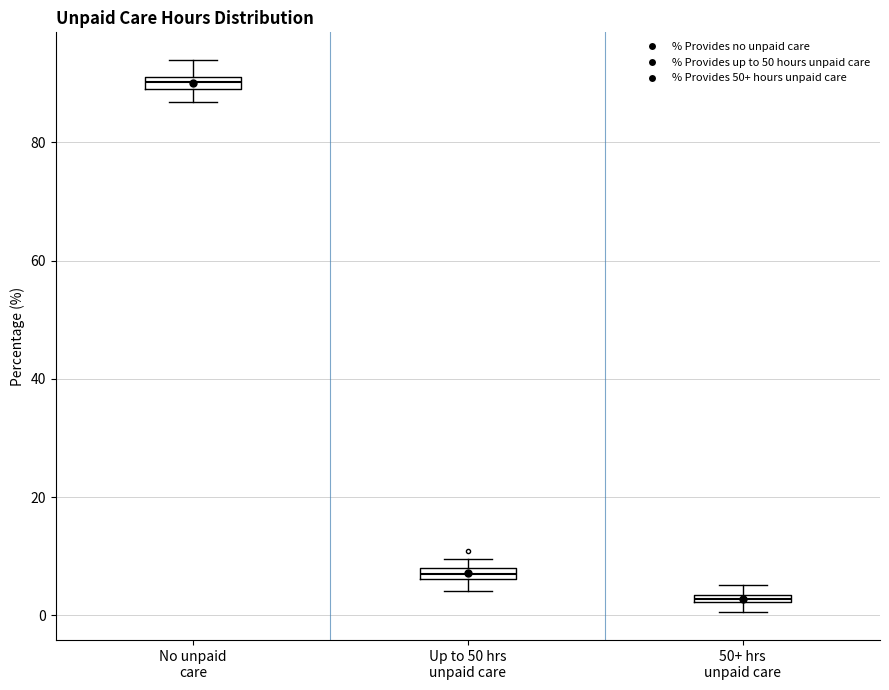

Where is the lower edge of the box for Up to 50 hrs unpaid care on the y-axis? The values are not printed on the chart, so give them approximately, as read against the axis.

6